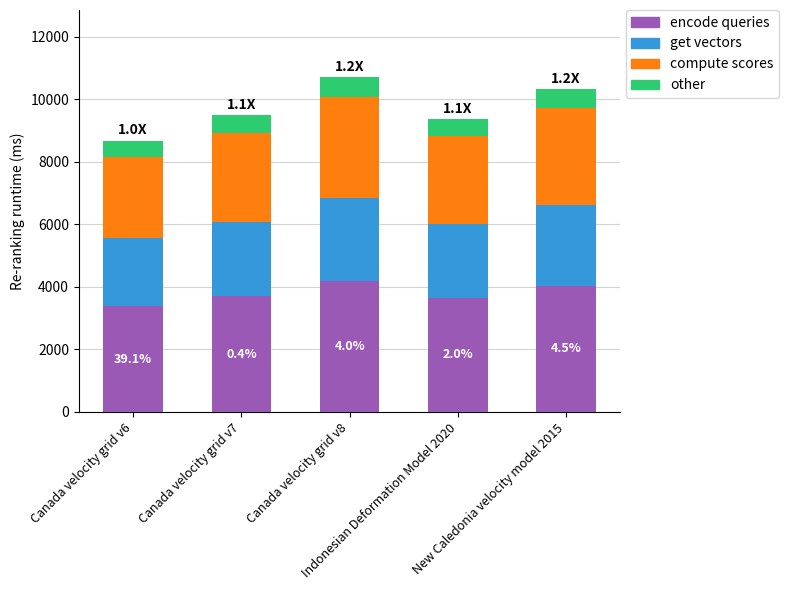

What is the difference between the second highest and second lowest values in the encode queries series?

369.7